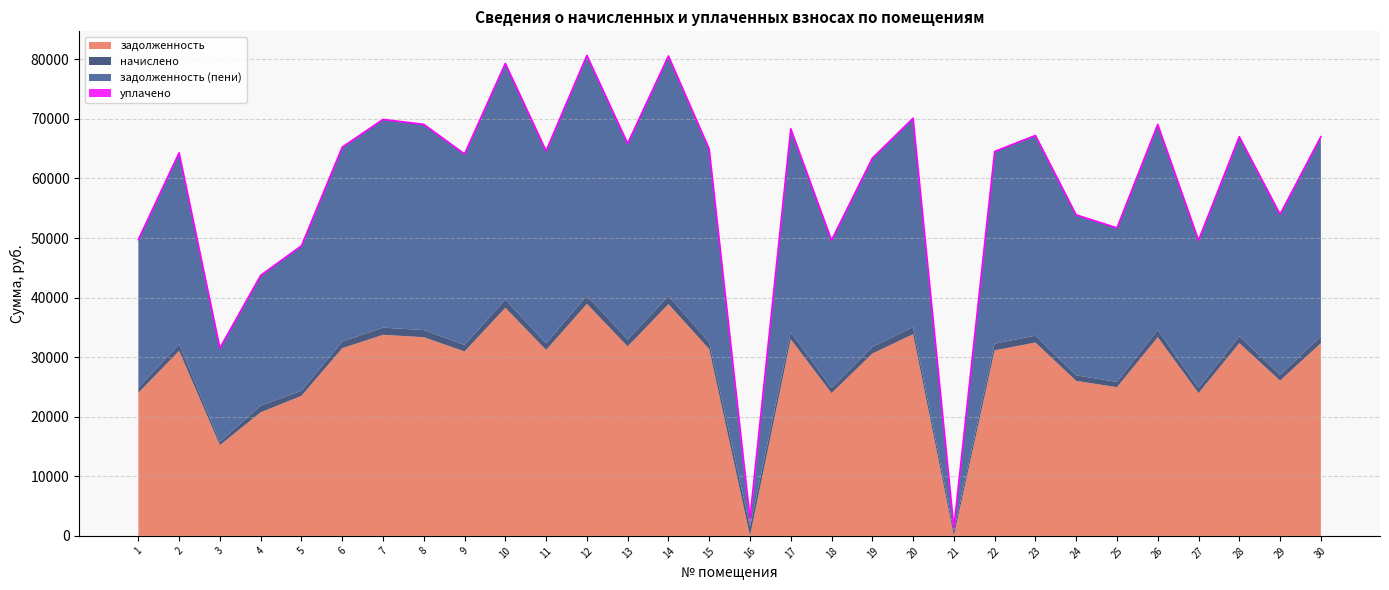

Is it true that начислено equals 831.2 at 21?

True